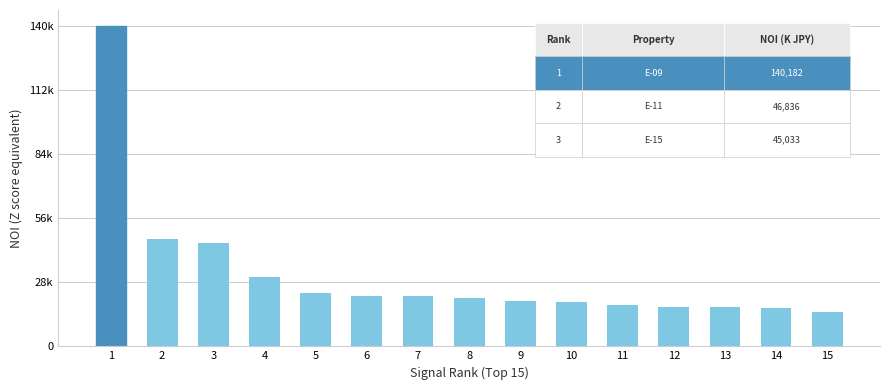

Between 12 and 7, which is larger?

7